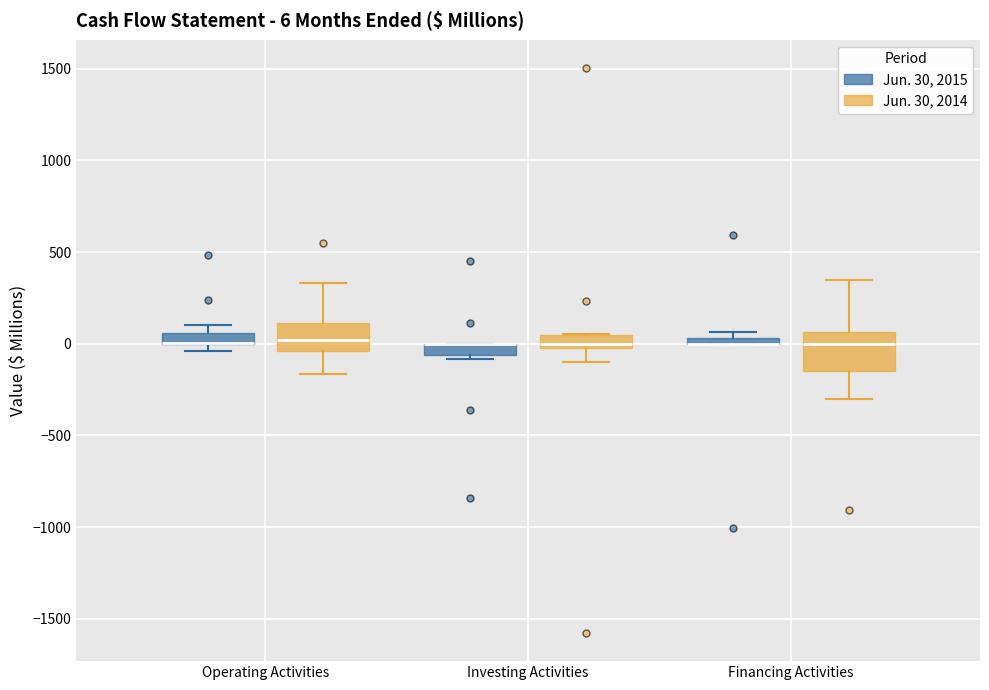

Comparing the boxes themselves (not the whiskers), which one is the tallest?

Financing Activities (Jun. 30, 2014)